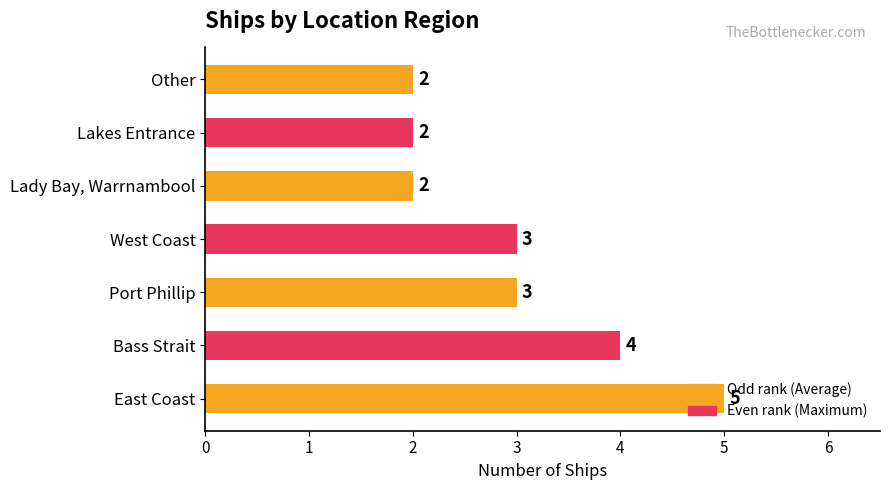

How many data points does each series have?

7